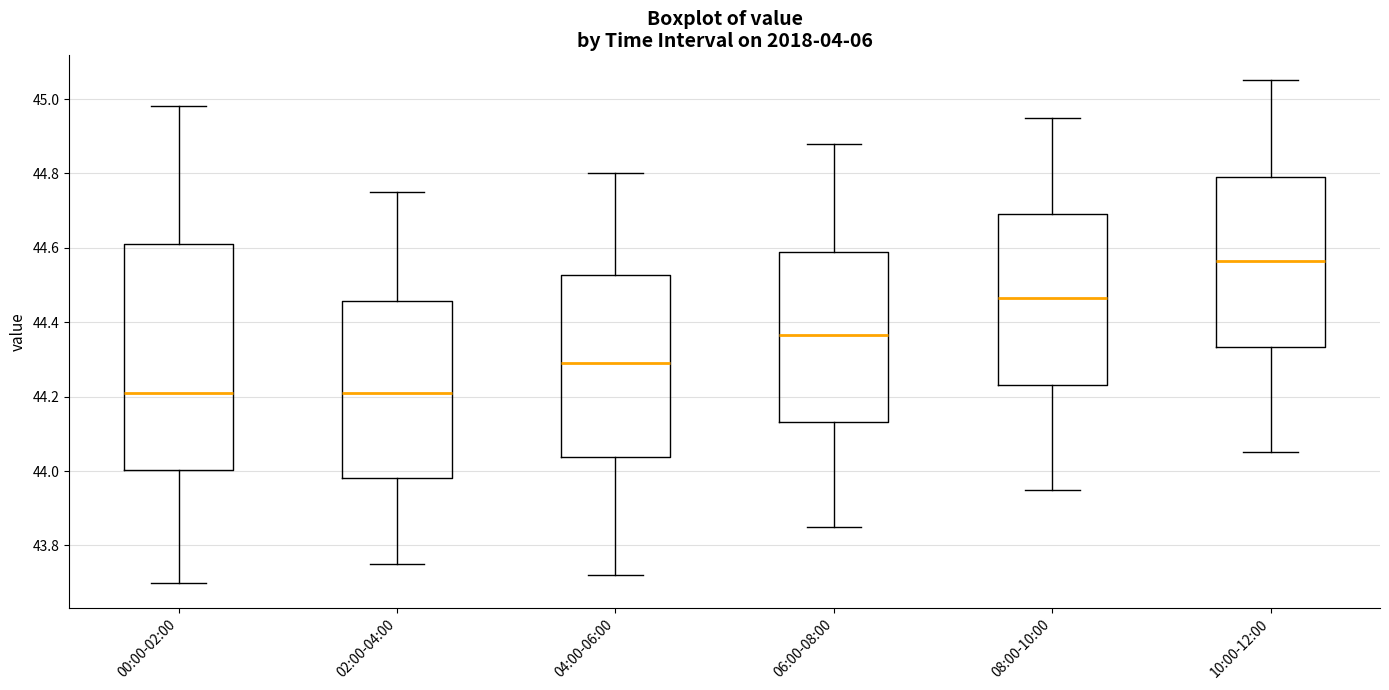

Reading left to right, transcribe this box plot: for each box, give where its median line is, the range the box spans, and where its two whiskers end, as read against the y-axis. The values are not printed on the chart, so give them approximately, as read against the axis.

00:00-02:00: median 44.22, box 44.00 to 44.62, whiskers 43.70 to 44.98
02:00-04:00: median 44.22, box 43.98 to 44.46, whiskers 43.76 to 44.76
04:00-06:00: median 44.30, box 44.04 to 44.52, whiskers 43.72 to 44.80
06:00-08:00: median 44.36, box 44.14 to 44.60, whiskers 43.86 to 44.88
08:00-10:00: median 44.46, box 44.24 to 44.70, whiskers 43.96 to 44.96
10:00-12:00: median 44.56, box 44.34 to 44.80, whiskers 44.06 to 45.06